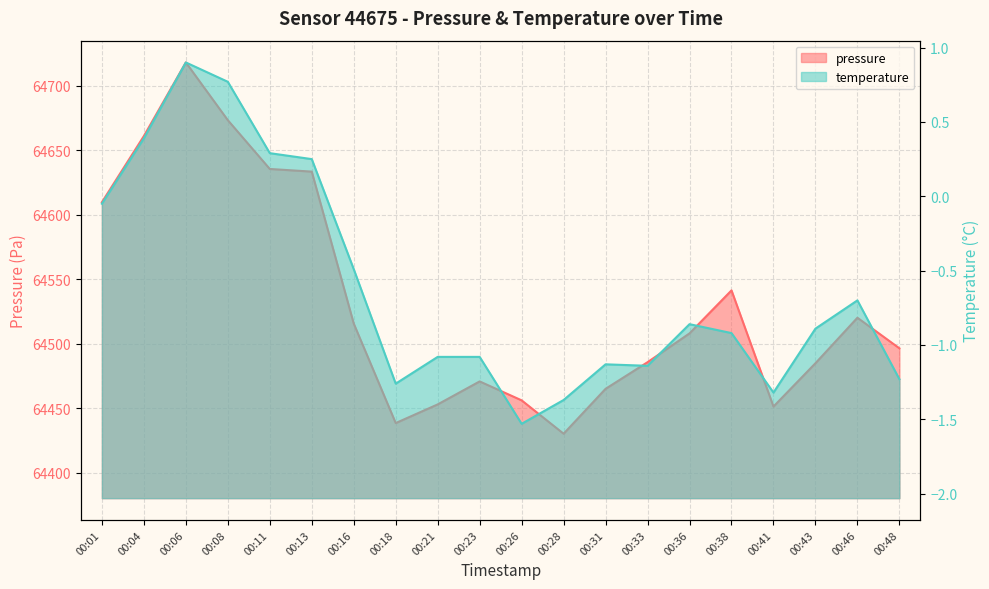

What is the total value across all series at 00:21?

64451.8